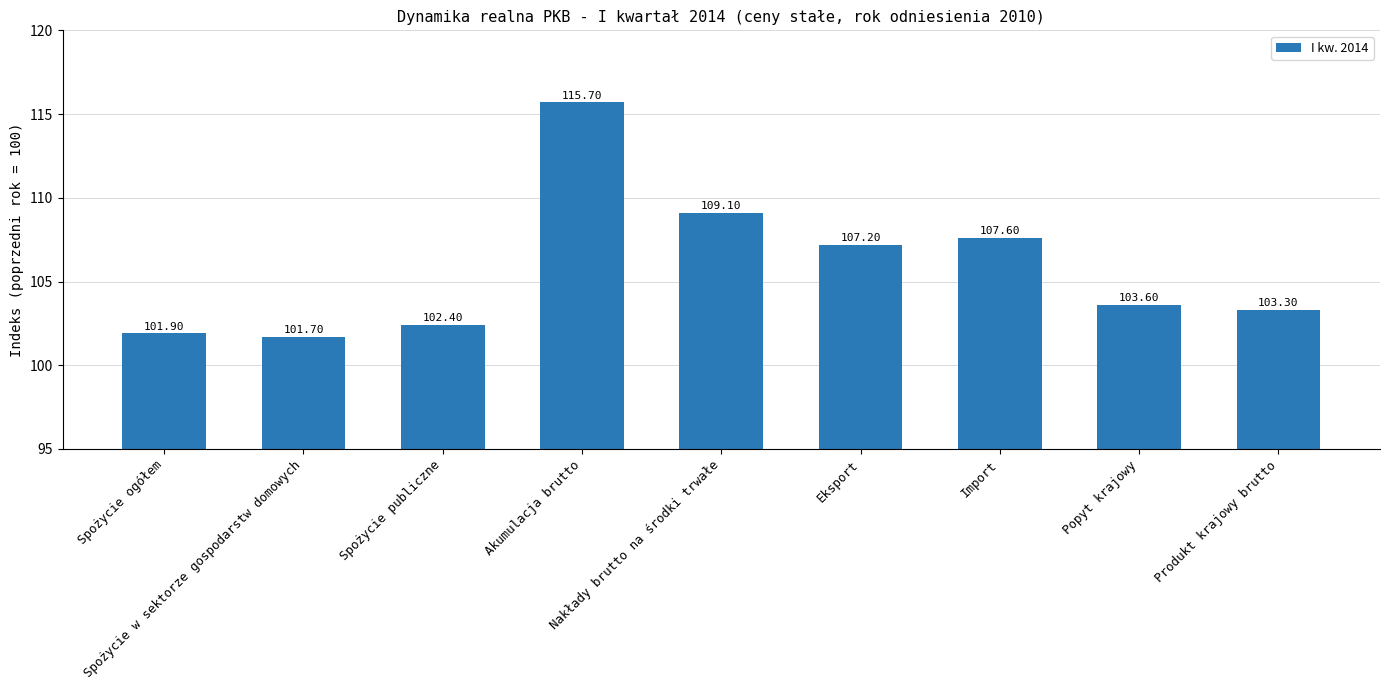

At which category does the chart reach its minimum across all series?

Spożycie w sektorze gospodarstw domowych